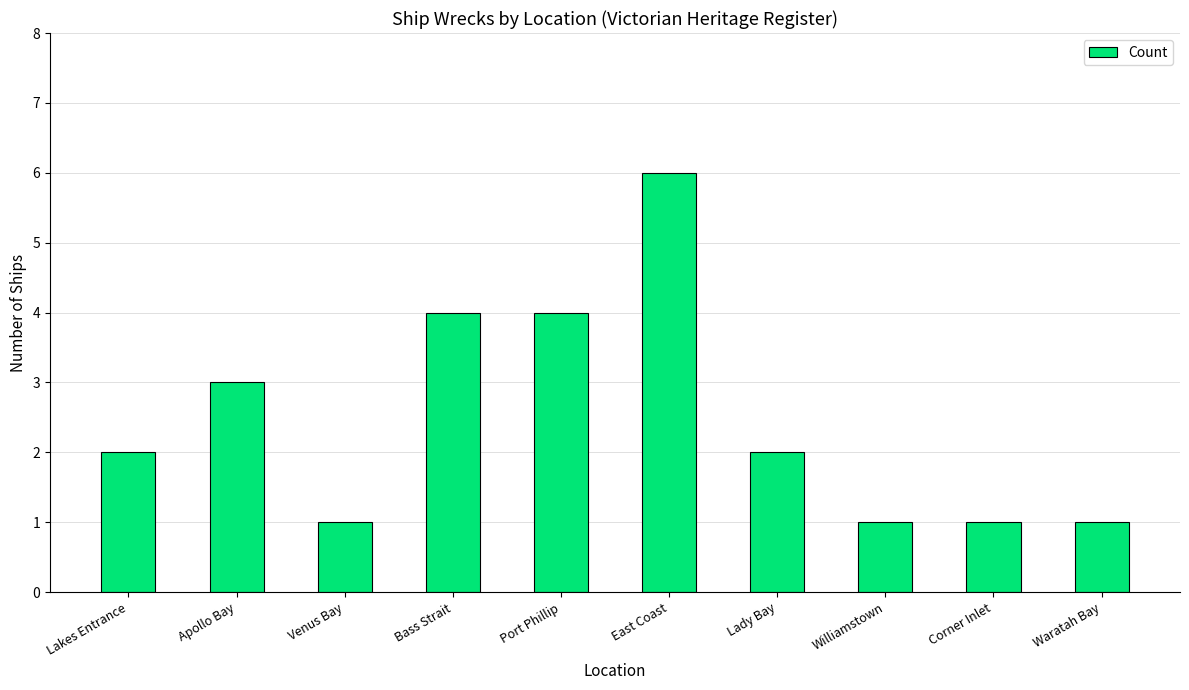

Reading left to right, what are all the values shown in this chart?

2	3	1	4	4	6	2	1	1	1